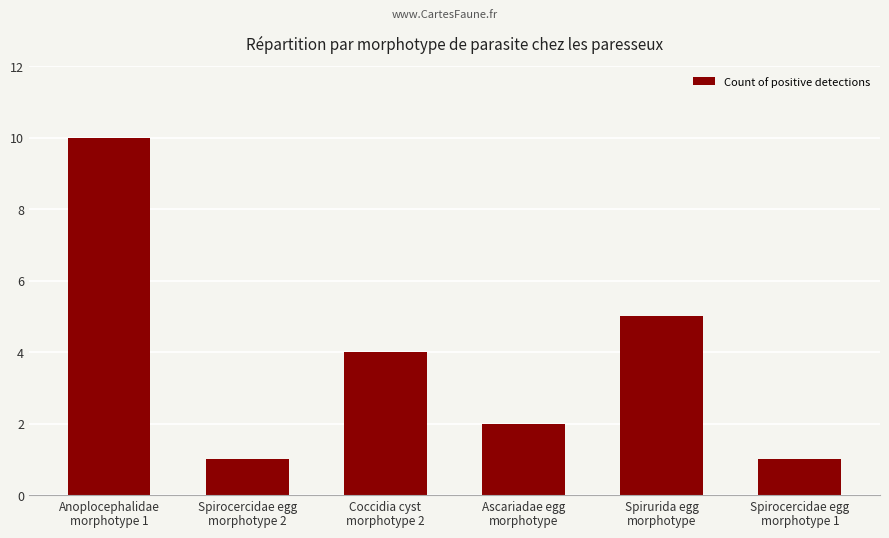

Reading left to right, list all the values displayed in this chart.

10	1	4	2	5	1